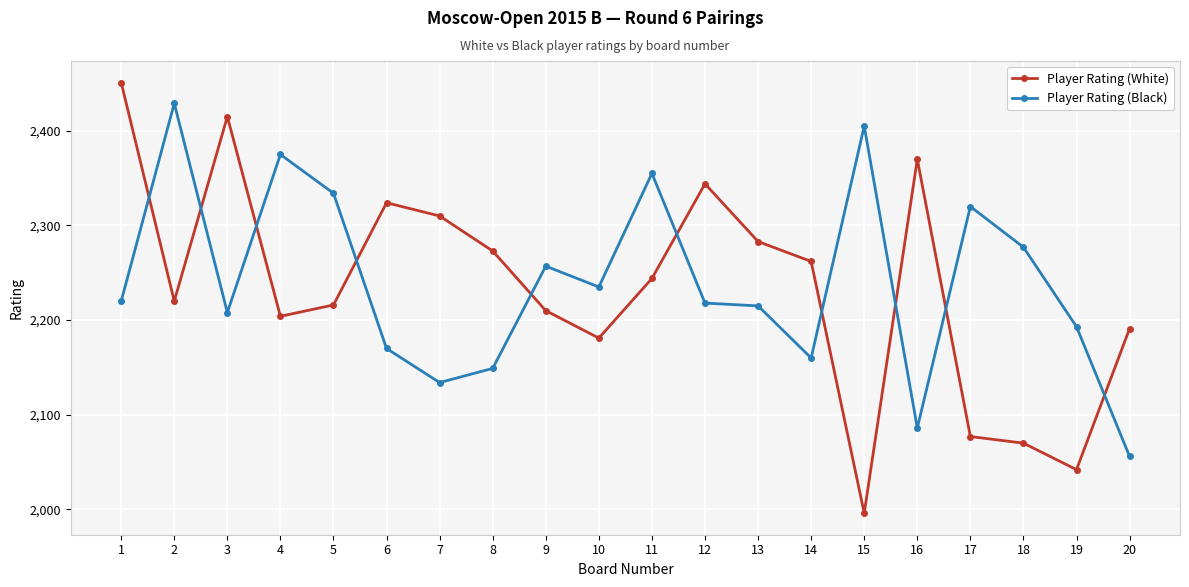

At which category does Player Rating (White) reach its first local valley?

2